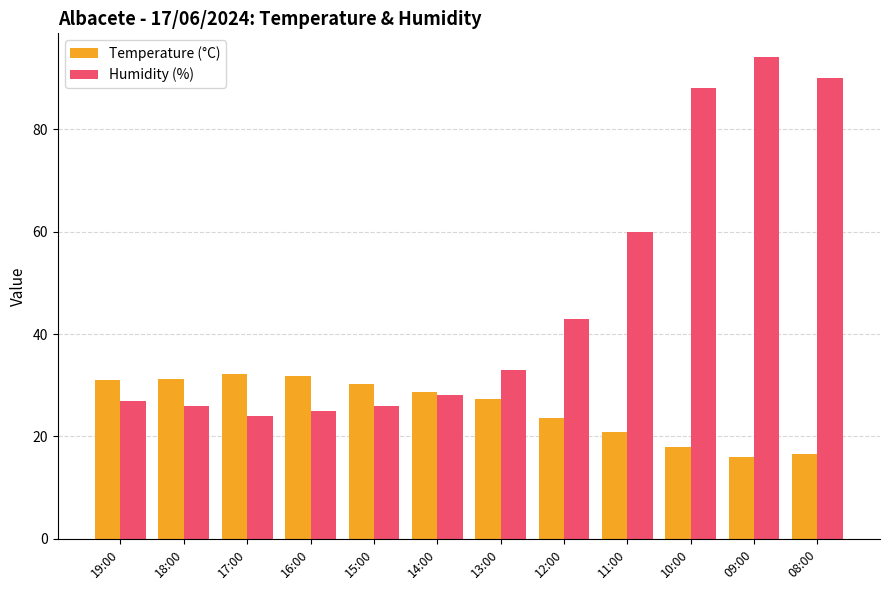

Which series has the largest total across all categories?

Humidity (%)